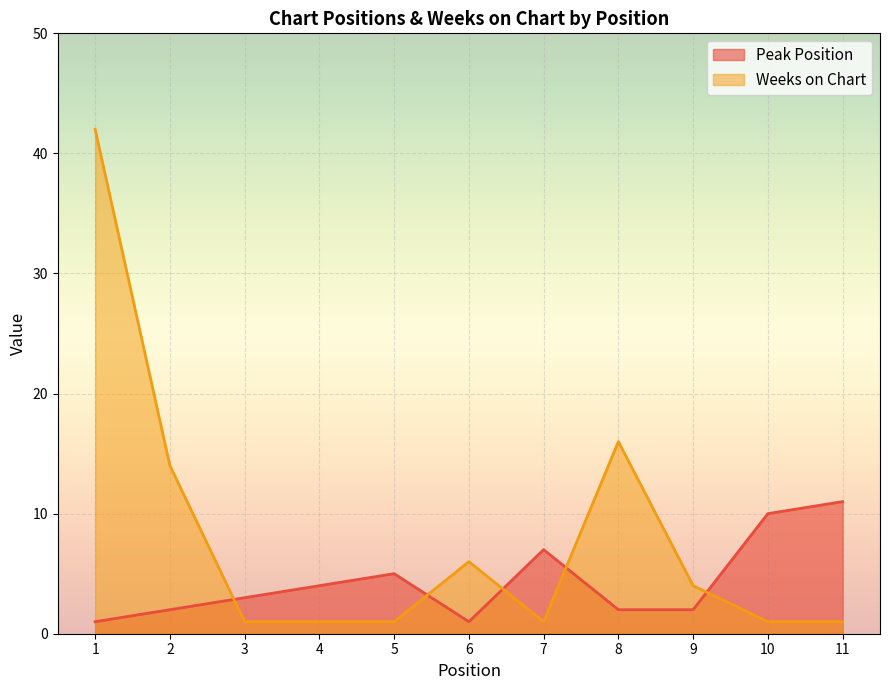

Which category has the highest value in the Weeks on Chart series?

1